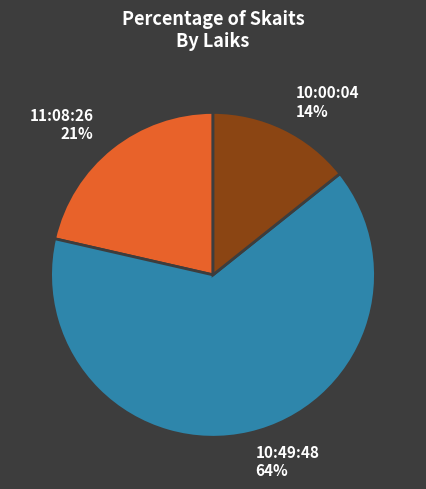

Rank the categories by value from highest to lowest.

10:49:48, 11:08:26, 10:00:04